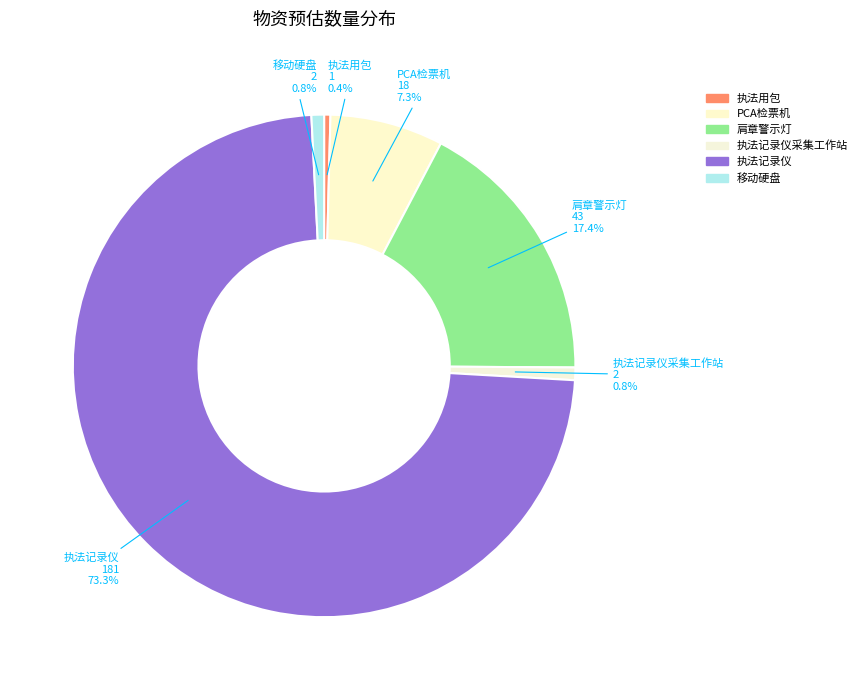

Does any single category account for the majority?

Yes